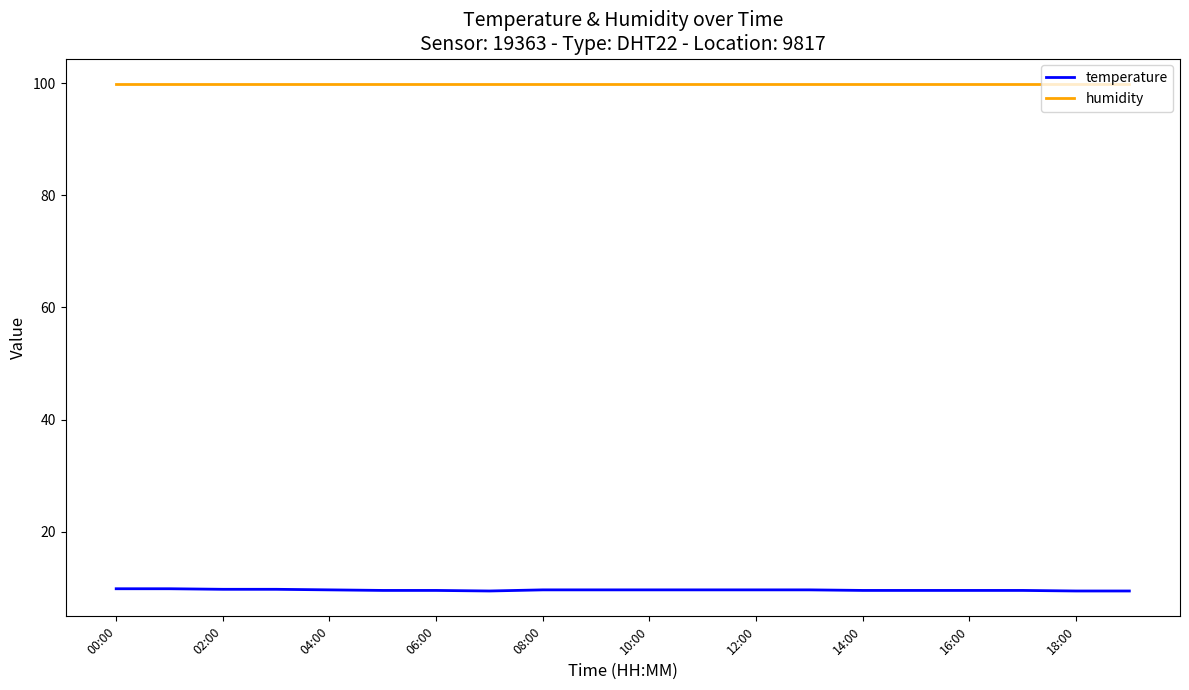

True or false: humidity and temperature intersect in this chart.

False